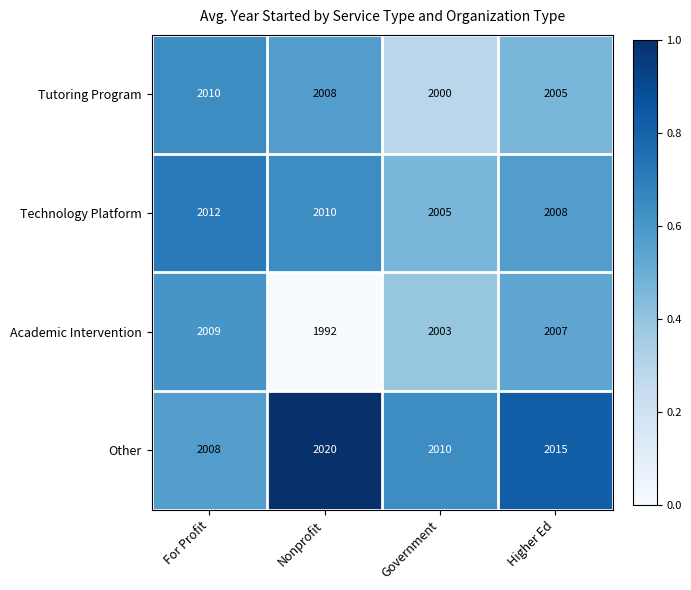

Reading left to right, list all the values displayed in this chart.

Tutoring Program: For Profit=2010	Nonprofit=2008	Government=2000	Higher Ed=2005
Technology Platform: For Profit=2012	Nonprofit=2010	Government=2005	Higher Ed=2008
Academic Intervention: For Profit=2009	Nonprofit=1992	Government=2003	Higher Ed=2007
Other: For Profit=2008	Nonprofit=2020	Government=2010	Higher Ed=2015